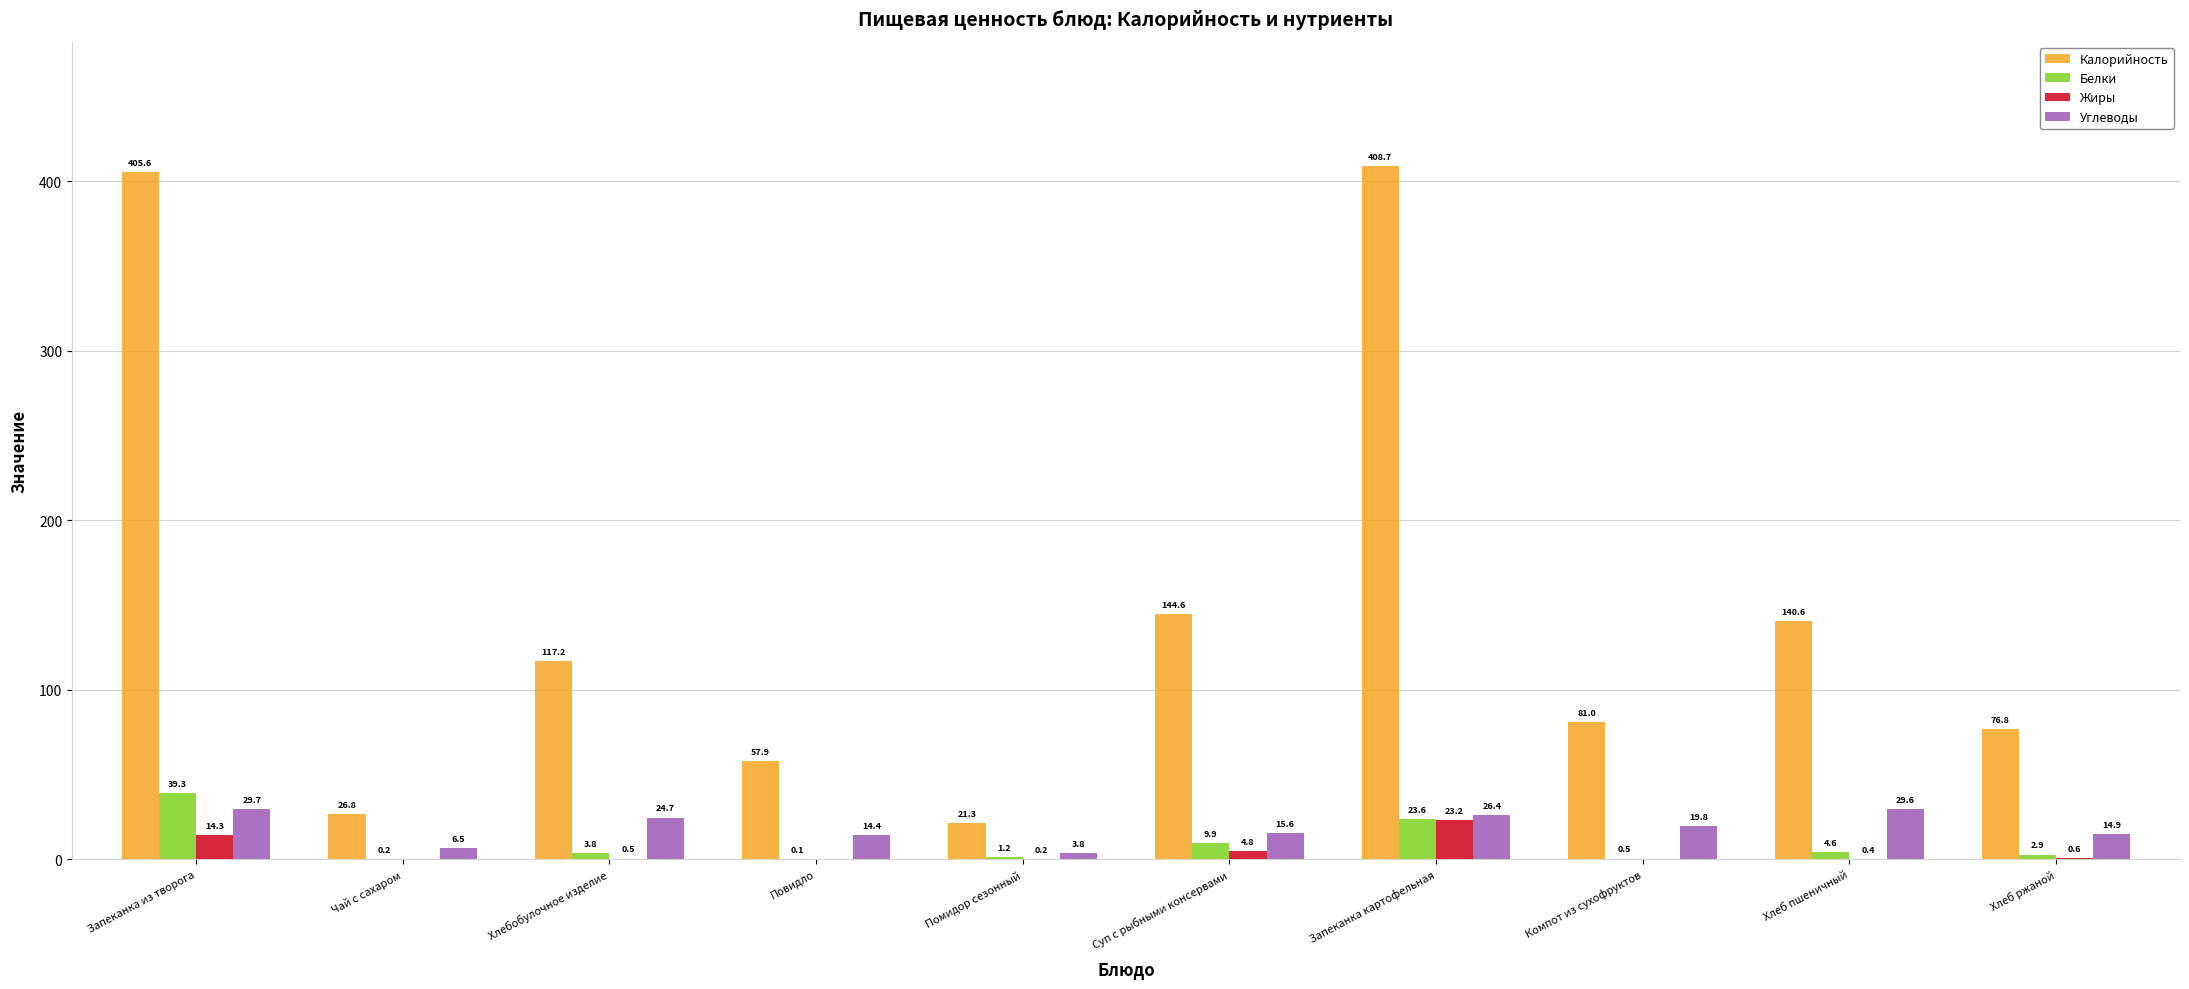

Is it true that Углеводы equals 24.7 at Хлебобулочное изделие?

True